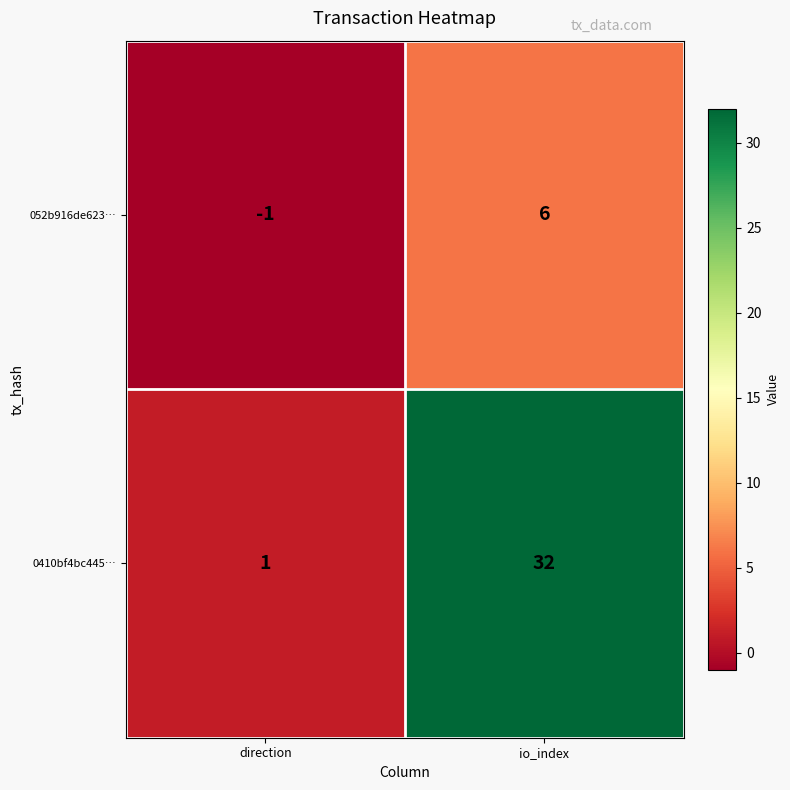

Which series has the widest spread of values?

0410bf4bc445…